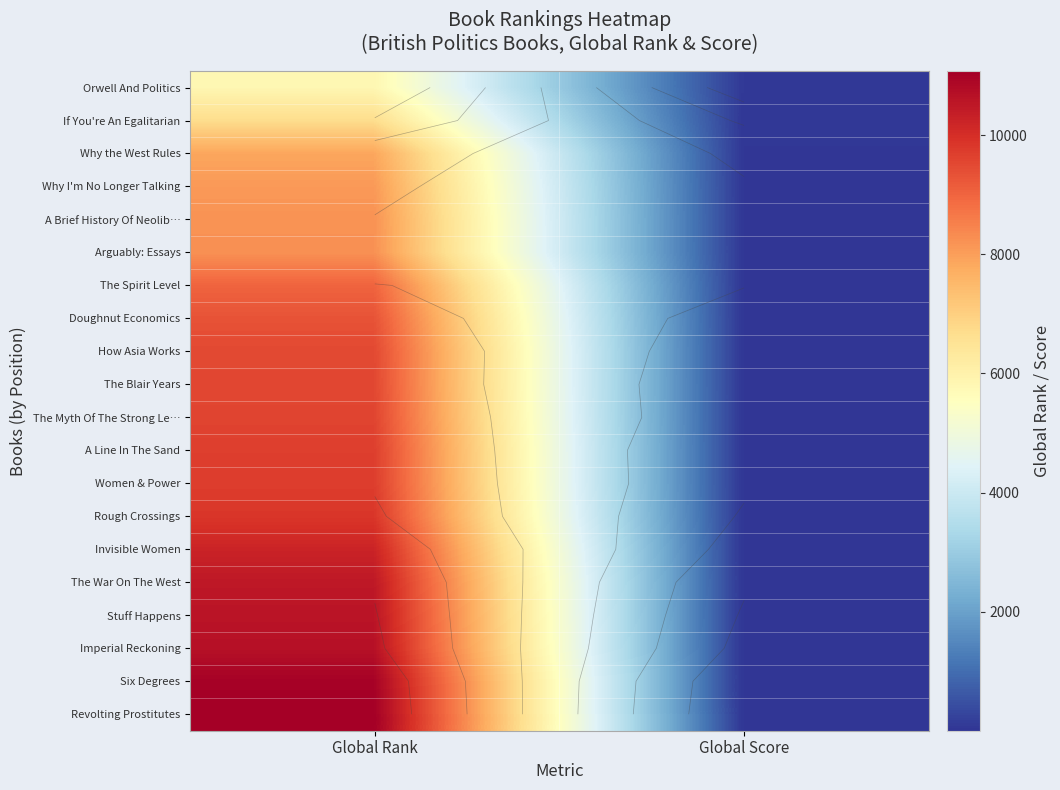

How many data points in A Brief History Of Neolib… are less than 8208?

1